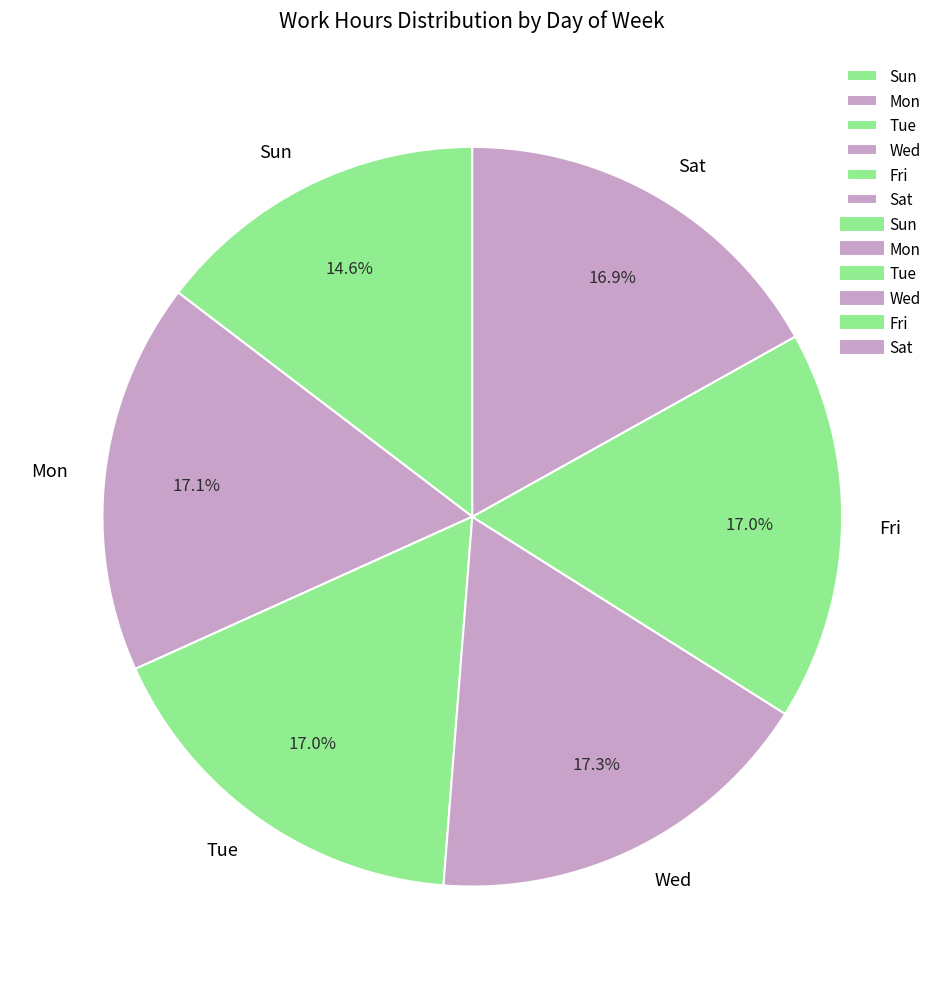

What is the total percentage of Tue and Sun?

31.6%